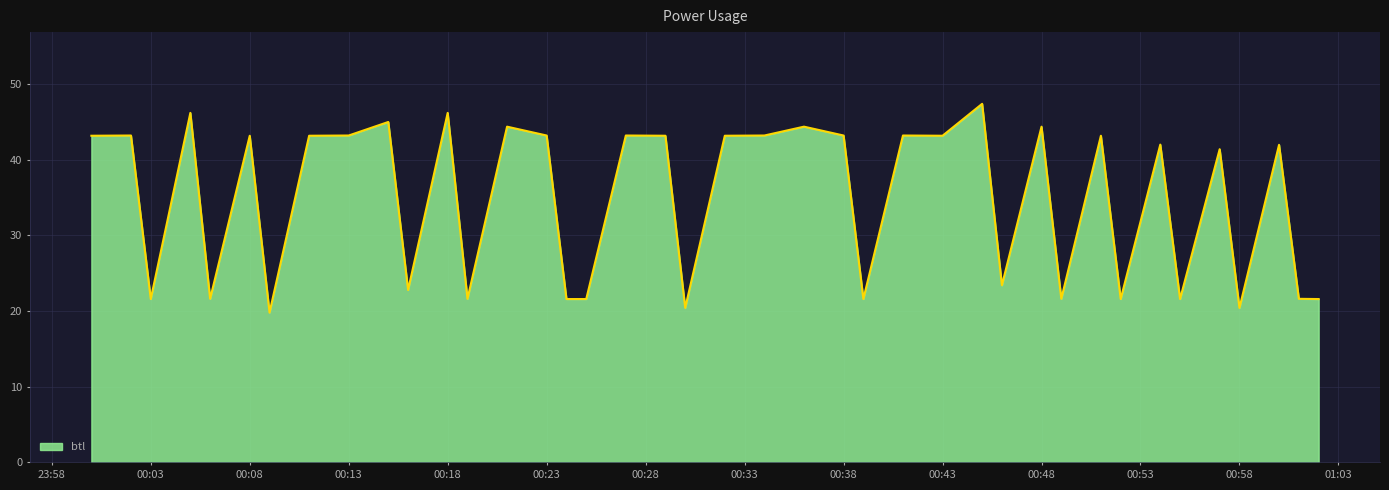

What is the maximum value shown in the chart?

47.4